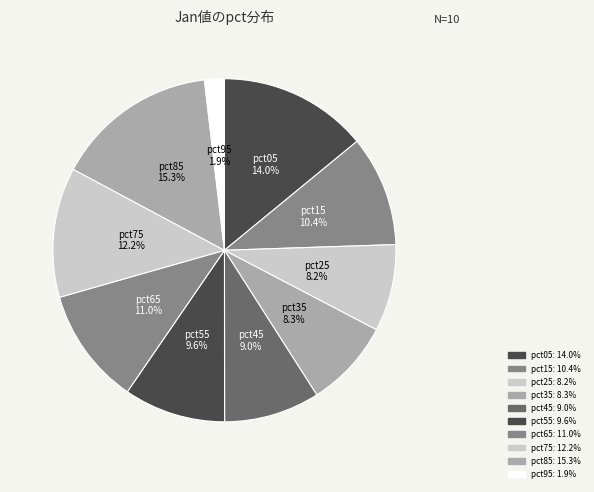

Does pct75 represent more than half of the total?

No